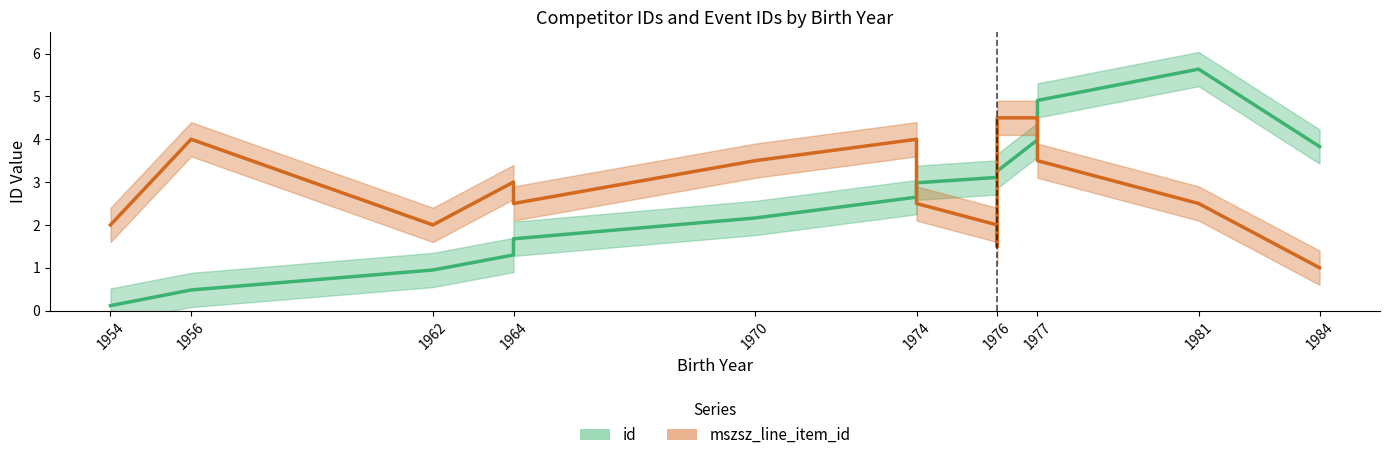

True or false: id (trend) and mszsz_line_item_id (trend) cross at least once.

True